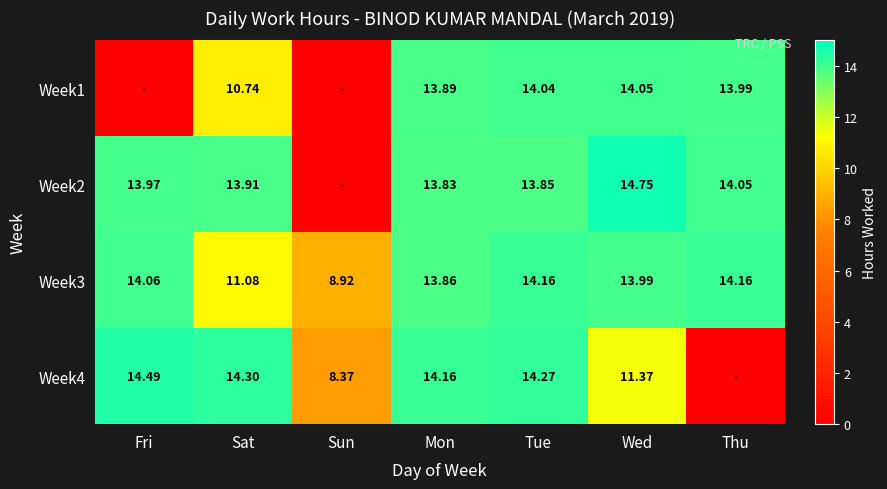

At how many categories does at least one series exceed 13?

6